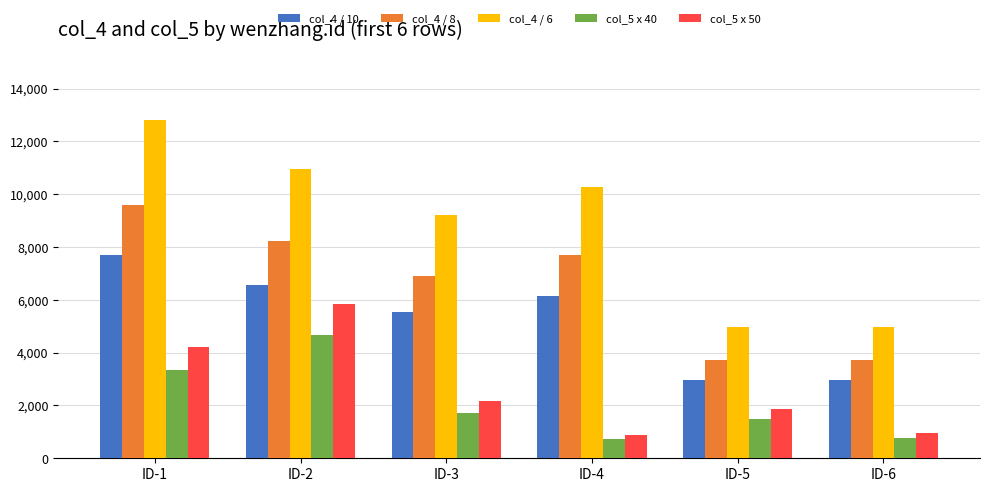

Which series has the largest total across all categories?

col_4 / 6